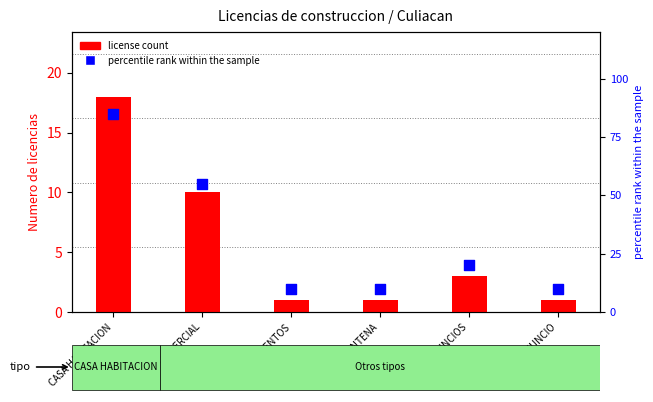

At which category is the sum across all series the highest?

CASA HABITACION